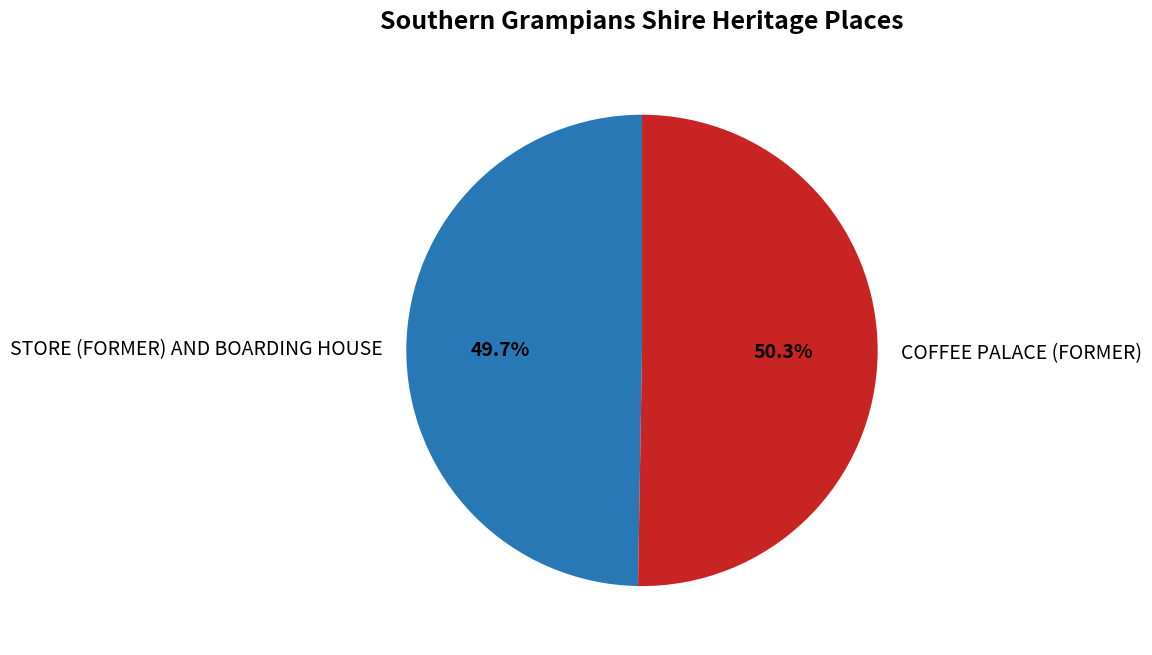

Approximately how many times larger is the value at STORE (FORMER) AND BOARDING HOUSE compared to COFFEE PALACE (FORMER)?

1.0